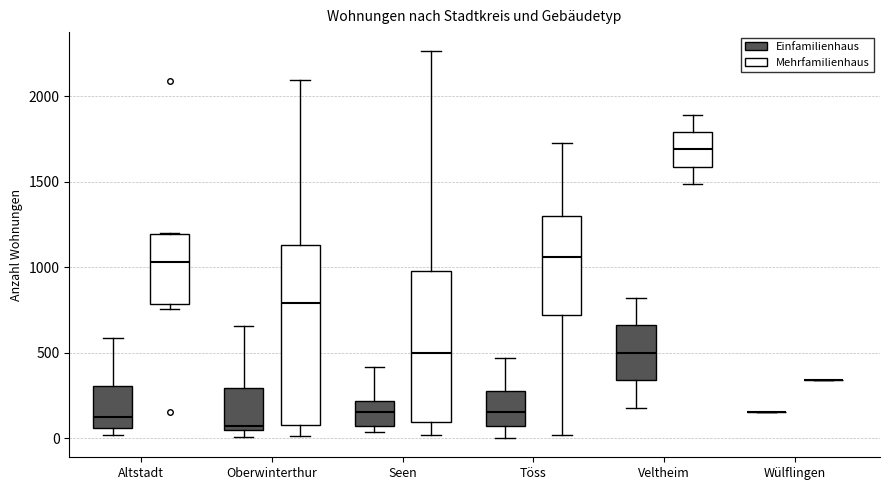

Comparing the boxes themselves (not the whiskers), which one is the tallest?

Oberwinterthur (Mehrfamilienhaus)